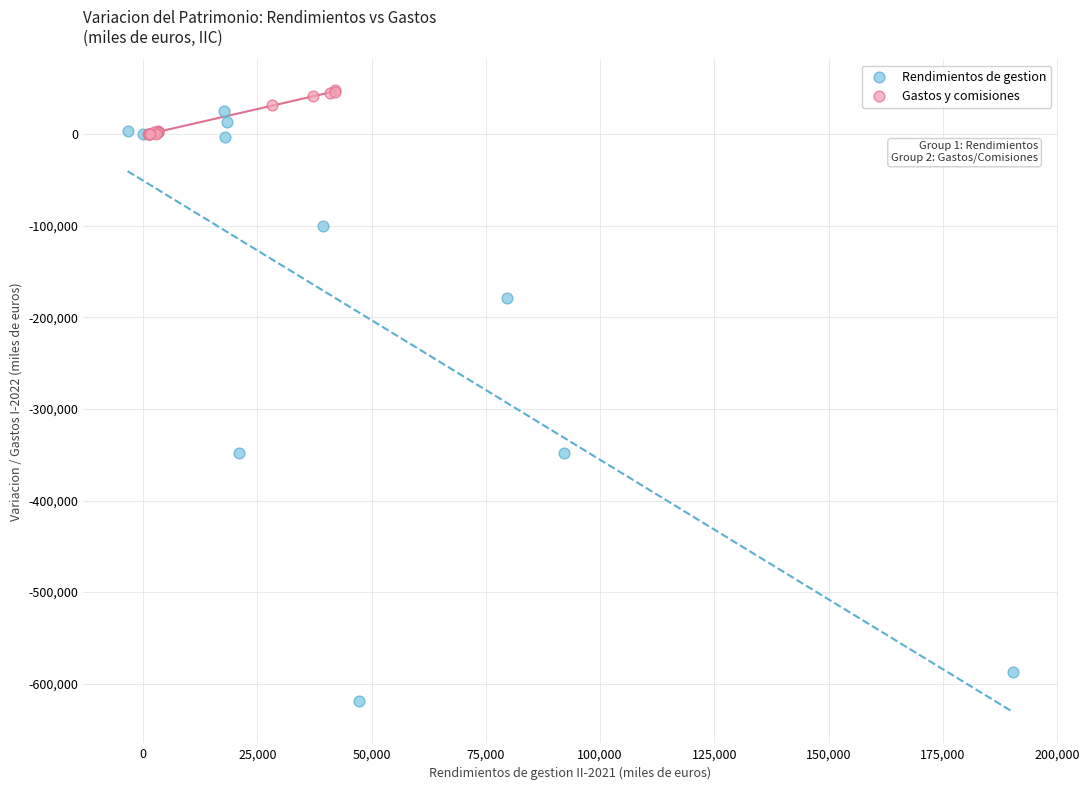

Which series contains the lowest Y value?

Rendimientos de gestion